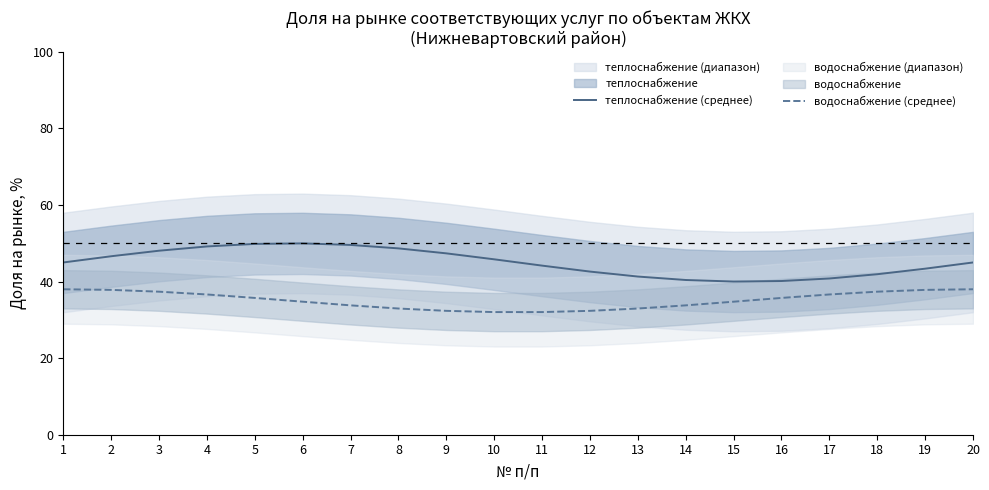

Is it true that теплоснабжение (среднее) equals 56.1 at 15?

False